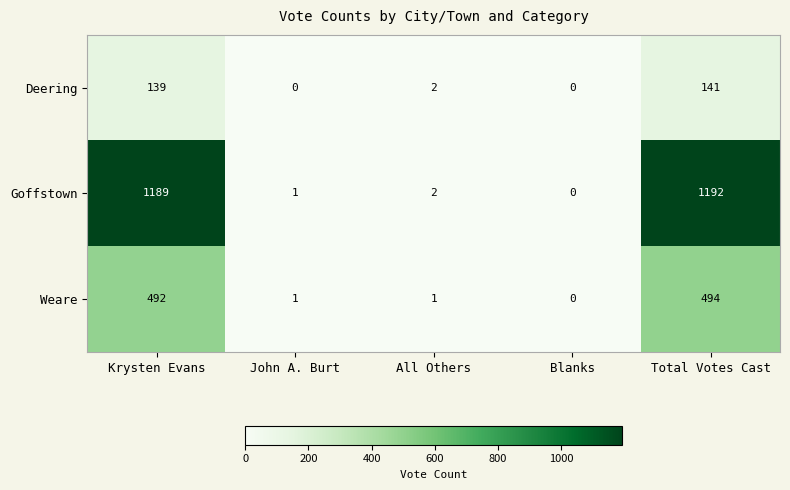

Count the number of data series in this chart.

3